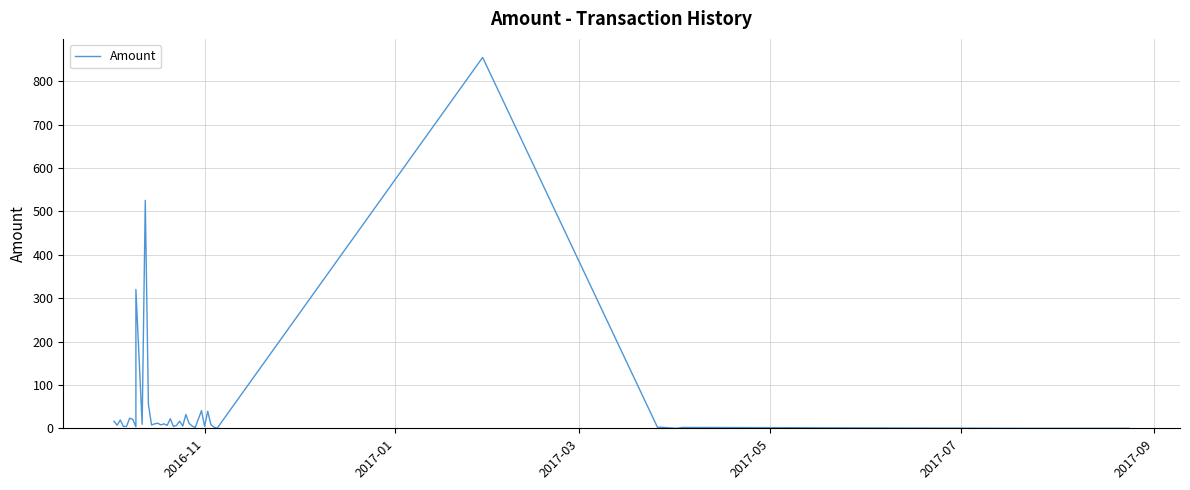

How many lines are shown in the chart?

1